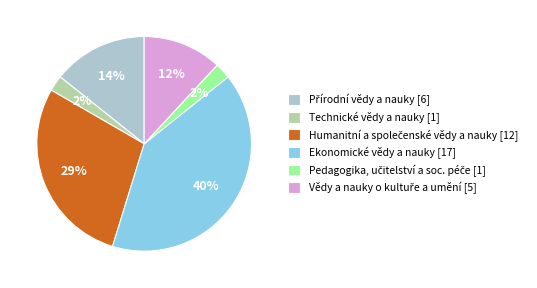

Is there a majority slice in this chart?

No